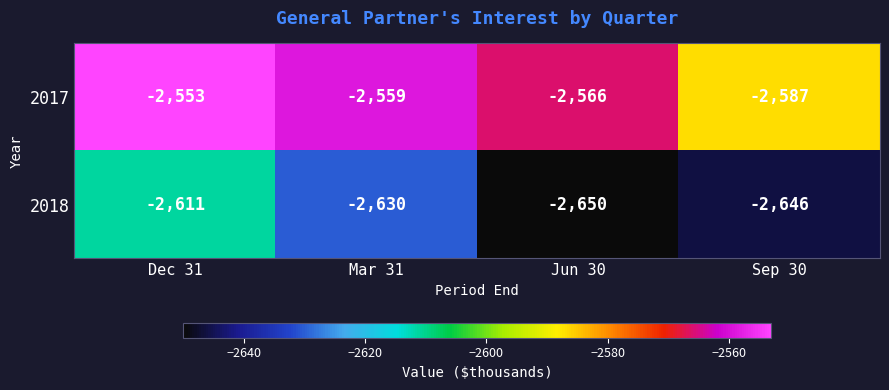

Where is 2018 nearest to the value -2630?

Mar 31